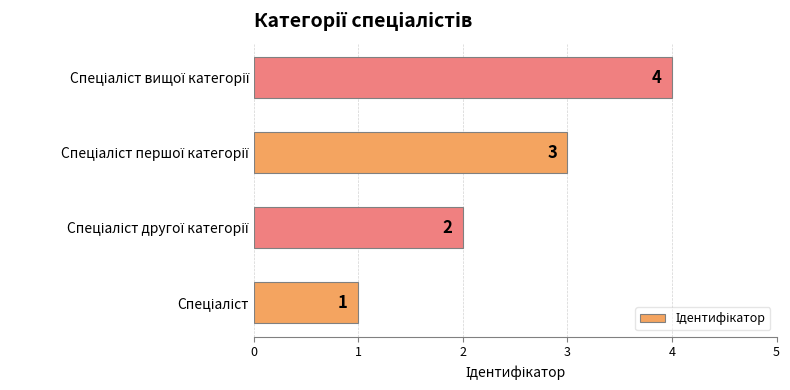

What is the difference between the maximum and minimum values?

3